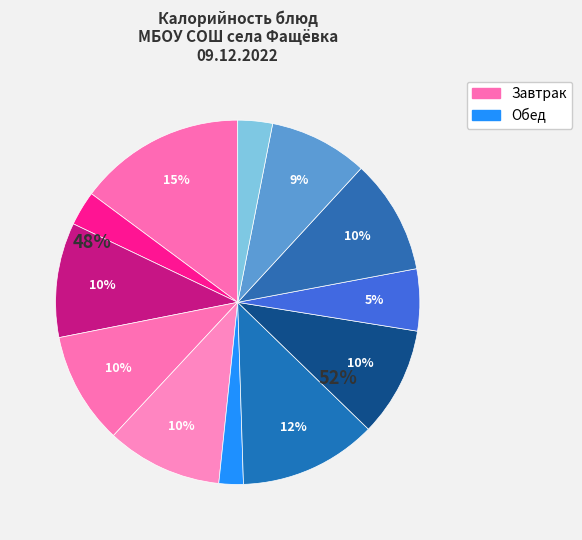

How many segments does this pie chart have?

12